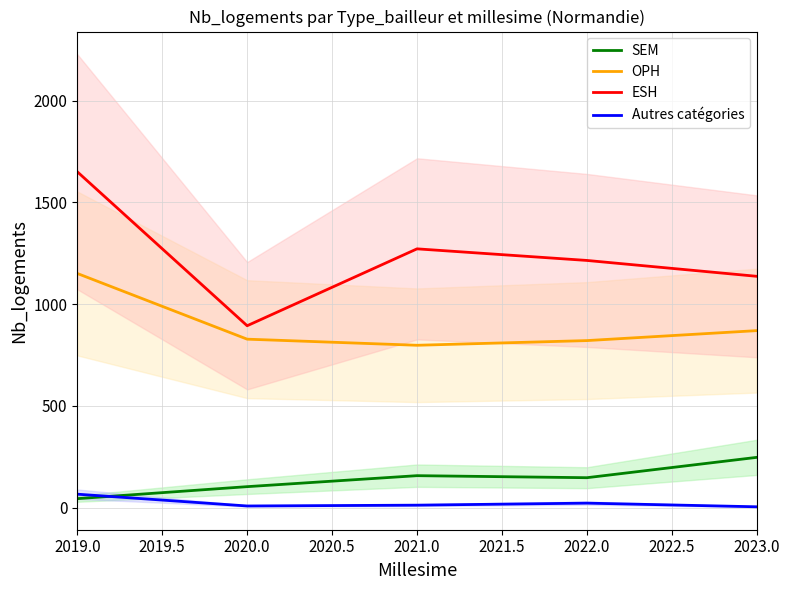

Is the value of SEM at 2022.0 greater than the value of Autres catégories at 2020.0?

Yes